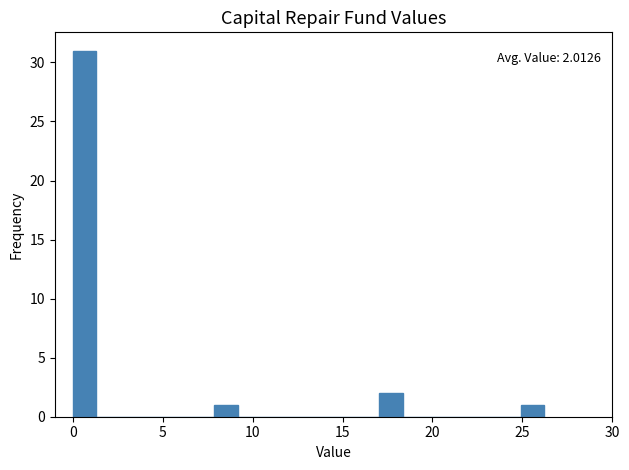

Around what value on the x-axis is the tallest bar? Give the approximate position of its centre, as read against the axis.

0.5